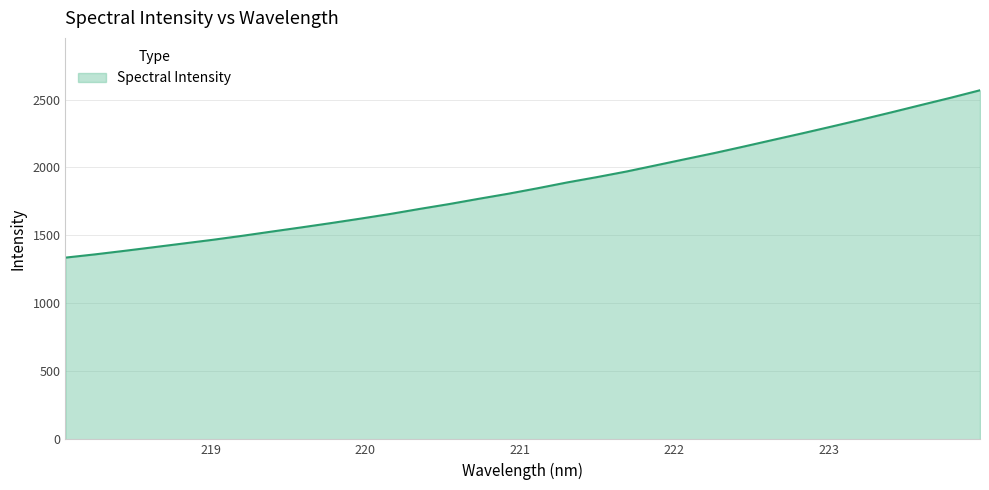

What is the greatest value displayed?

2568.3